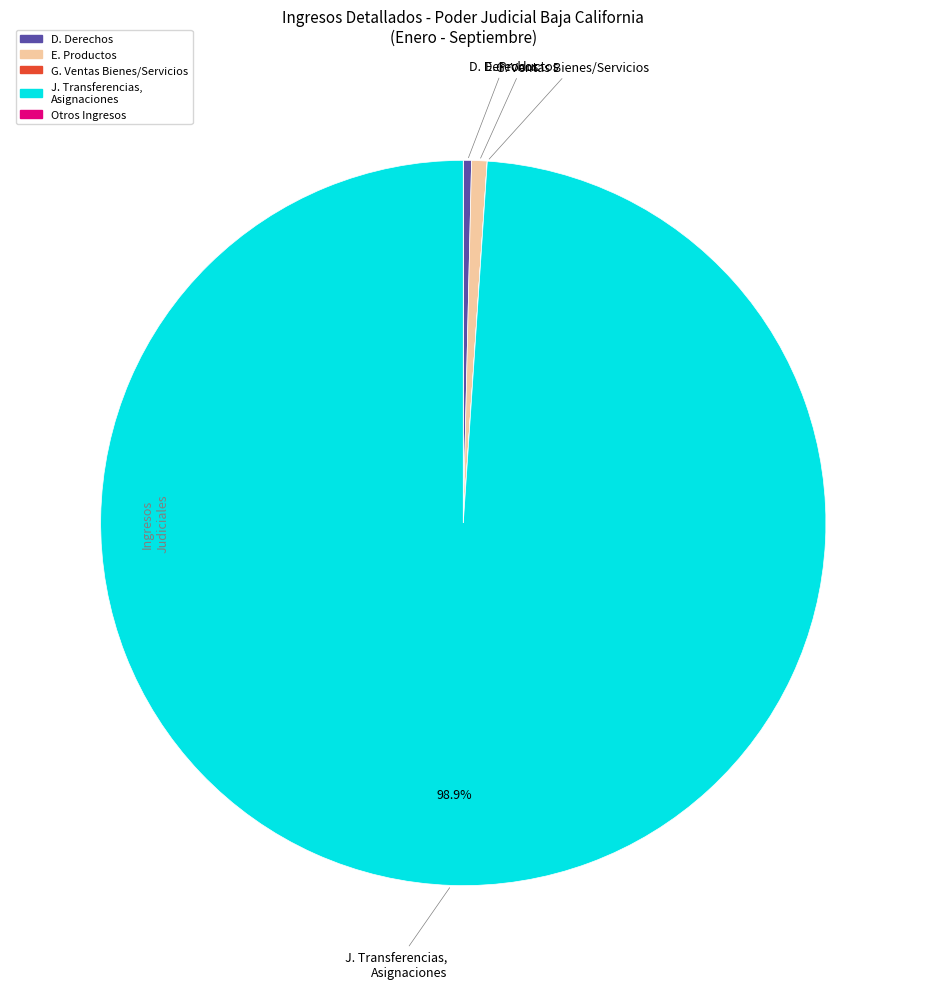

Does any single category account for the majority?

Yes